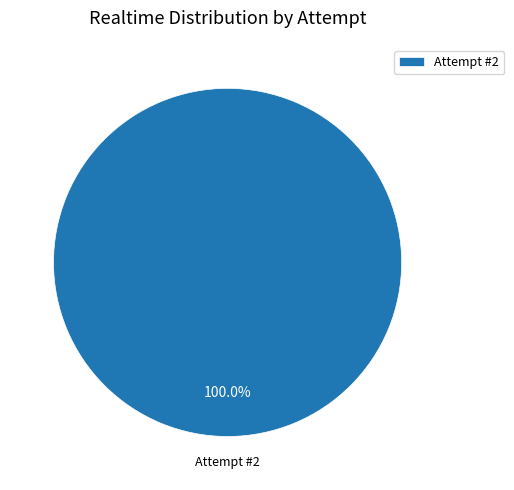

Is there a majority slice in this chart?

Yes